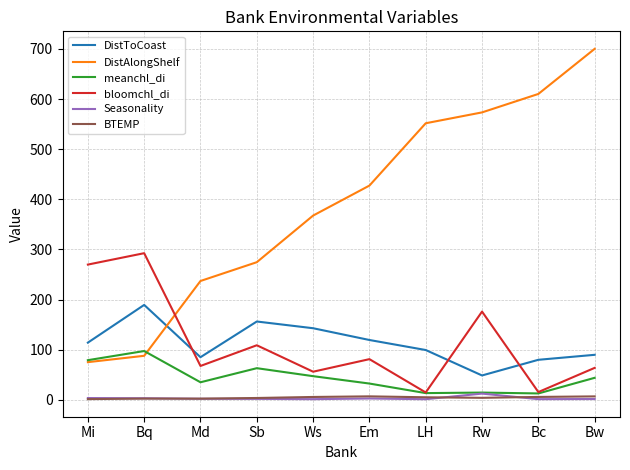

Is it true that DistAlongShelf equals 551.7 at LH?

True